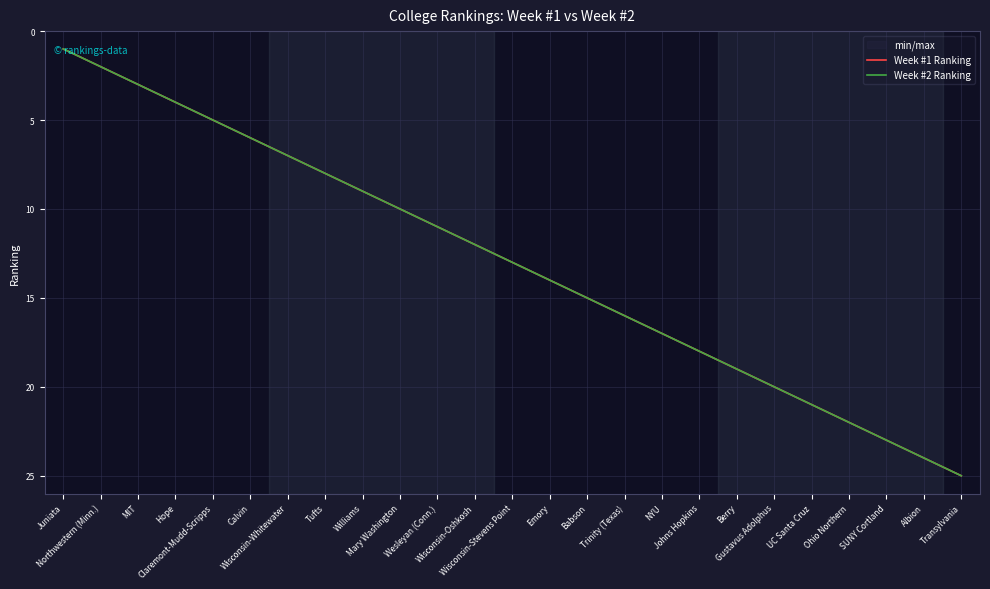

What is the difference between the second highest and second lowest values in the Week #1 Ranking series?

22